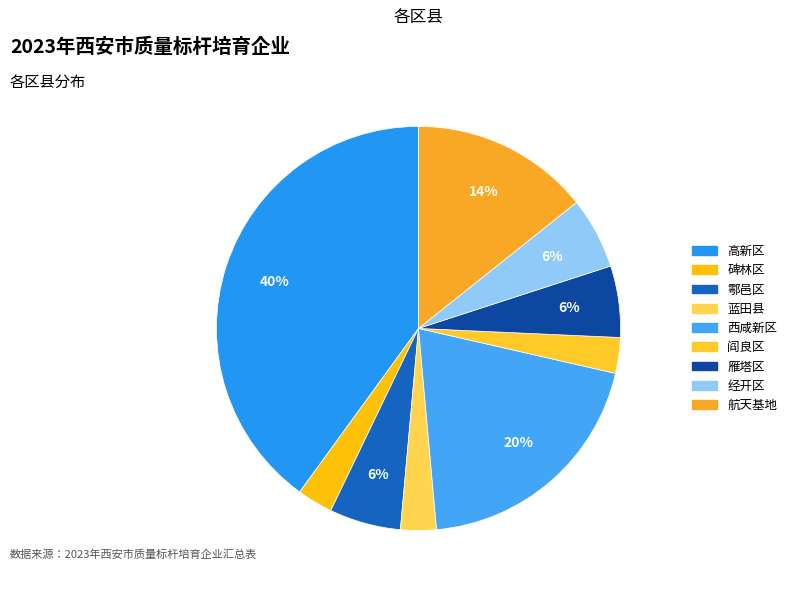

To the nearest percent, what portion does 蓝田县 represent?

3%